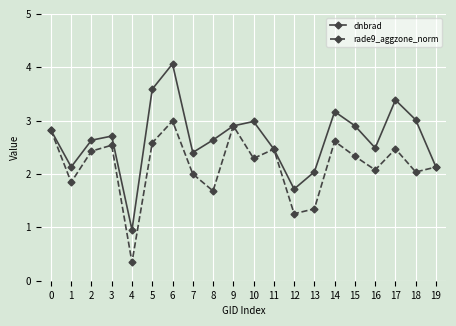

At which category does rade9_aggzone_norm reach its first local valley?

1